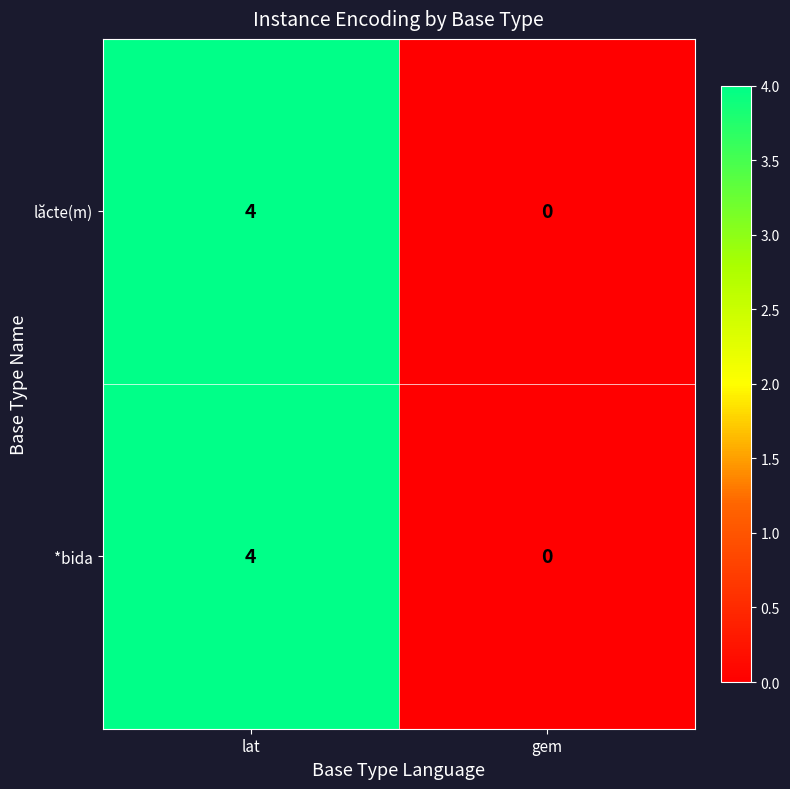

At which category is the sum across all series the highest?

lat